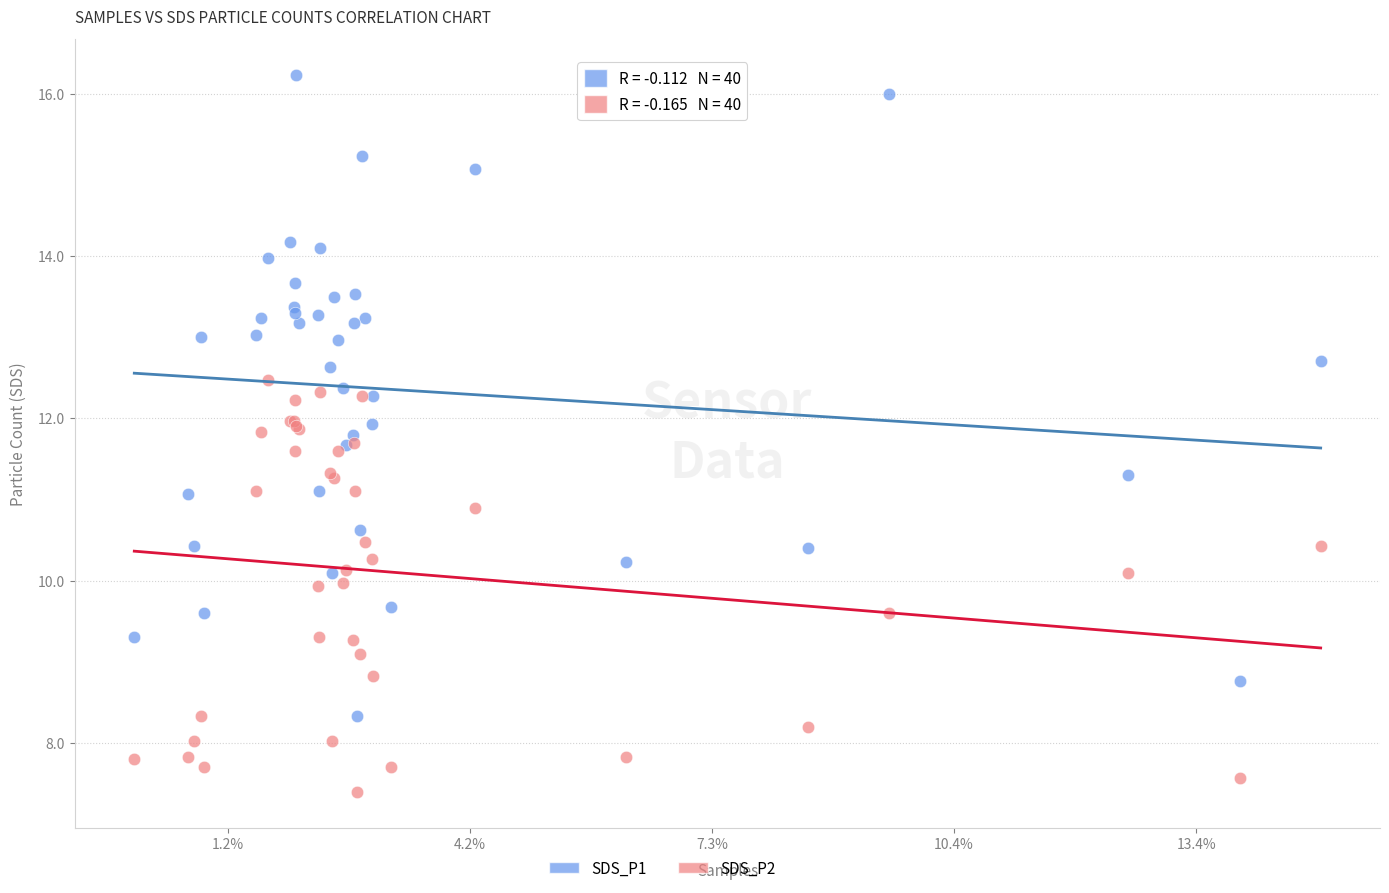

Which series contains the highest Y value?

SDS_P1